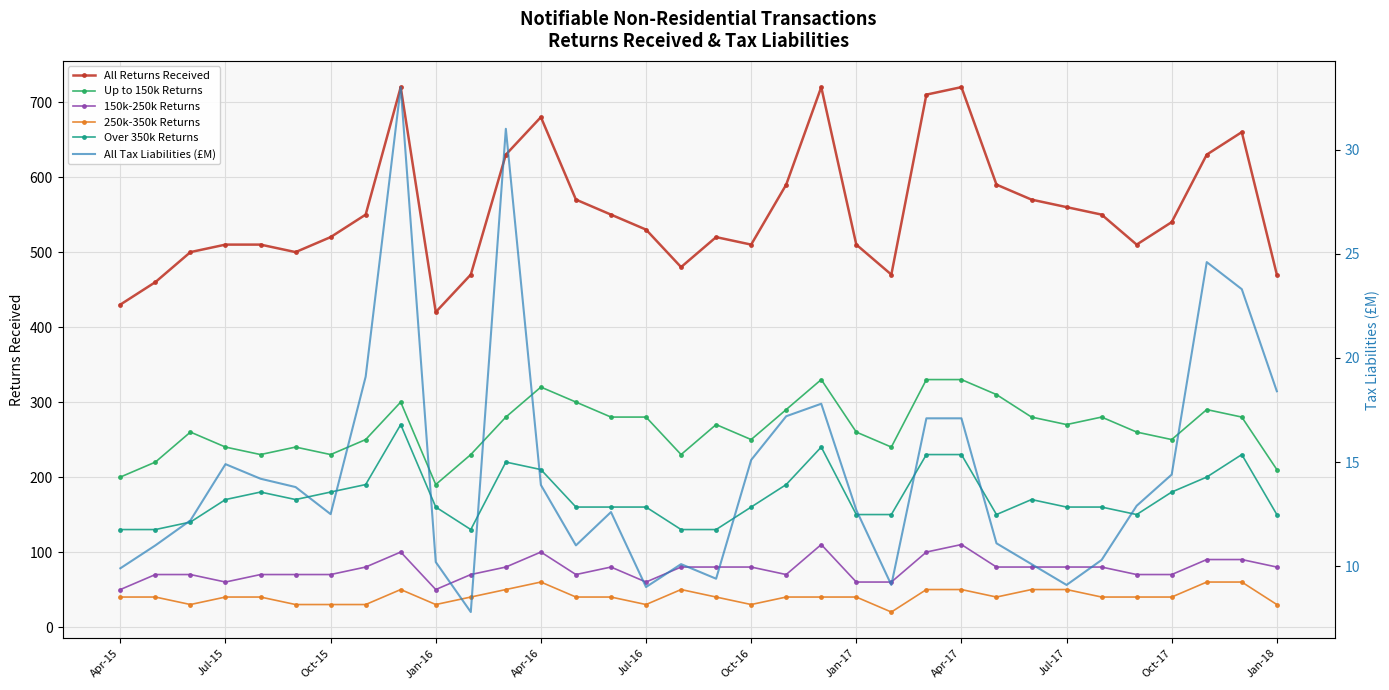

Reading left to right, list all the values displayed in this chart.

All Returns Received: 430.0	460.0	500.0	510.0	510.0	500.0	520.0	550.0	720.0	420.0	470.0	630.0	680.0	570.0	550.0	530.0	480.0	520.0	510.0	590.0	720.0	510.0	470.0	710.0	720.0	590.0	570.0	560.0	550.0	510.0	540.0	630.0	660.0	470.0
Up to 150k Returns: 200.0	220.0	260.0	240.0	230.0	240.0	230.0	250.0	300.0	190.0	230.0	280.0	320.0	300.0	280.0	280.0	230.0	270.0	250.0	290.0	330.0	260.0	240.0	330.0	330.0	310.0	280.0	270.0	280.0	260.0	250.0	290.0	280.0	210.0
150k-250k Returns: 50.0	70.0	70.0	60.0	70.0	70.0	70.0	80.0	100.0	50.0	70.0	80.0	100.0	70.0	80.0	60.0	80.0	80.0	80.0	70.0	110.0	60.0	60.0	100.0	110.0	80.0	80.0	80.0	80.0	70.0	70.0	90.0	90.0	80.0
250k-350k Returns: 40.0	40.0	30.0	40.0	40.0	30.0	30.0	30.0	50.0	30.0	40.0	50.0	60.0	40.0	40.0	30.0	50.0	40.0	30.0	40.0	40.0	40.0	20.0	50.0	50.0	40.0	50.0	50.0	40.0	40.0	40.0	60.0	60.0	30.0
Over 350k Returns: 130.0	130.0	140.0	170.0	180.0	170.0	180.0	190.0	270.0	160.0	130.0	220.0	210.0	160.0	160.0	160.0	130.0	130.0	160.0	190.0	240.0	150.0	150.0	230.0	230.0	150.0	170.0	160.0	160.0	150.0	180.0	200.0	230.0	150.0
All Tax Liabilities (£M): 9.9	11.0	12.2	14.9	14.2	13.8	12.5	19.1	33.0	10.2	7.8	31.0	13.9	11.0	12.6	9.0	10.1	9.4	15.1	17.2	17.8	12.7	9.1	17.1	17.1	11.1	10.1	9.1	10.3	12.9	14.4	24.6	23.3	18.4